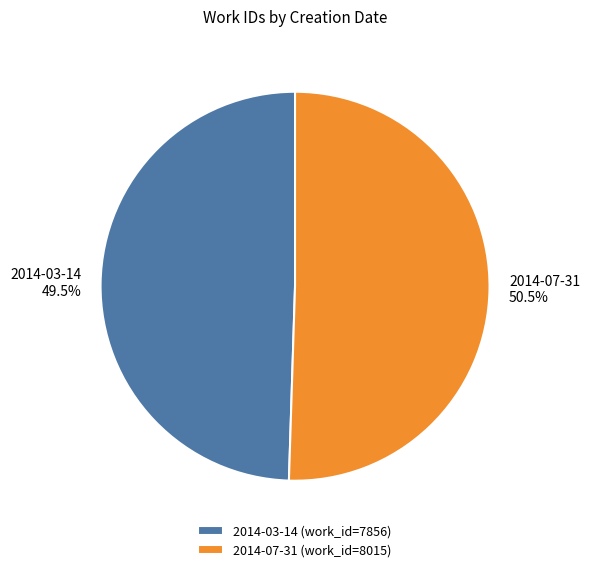

What percentage do 2014-03-14 and 2014-07-31 together represent?

100.0%